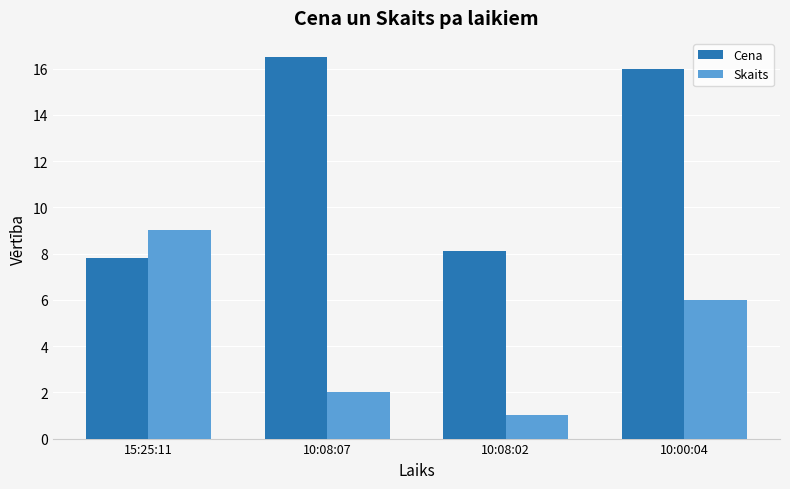

Reading left to right, list all the values displayed in this chart.

Cena: 15:25:11=7.8	10:08:07=16.5	10:08:02=8.1	10:00:04=16.0
Skaits: 15:25:11=9.0	10:08:07=2.0	10:08:02=1.0	10:00:04=6.0